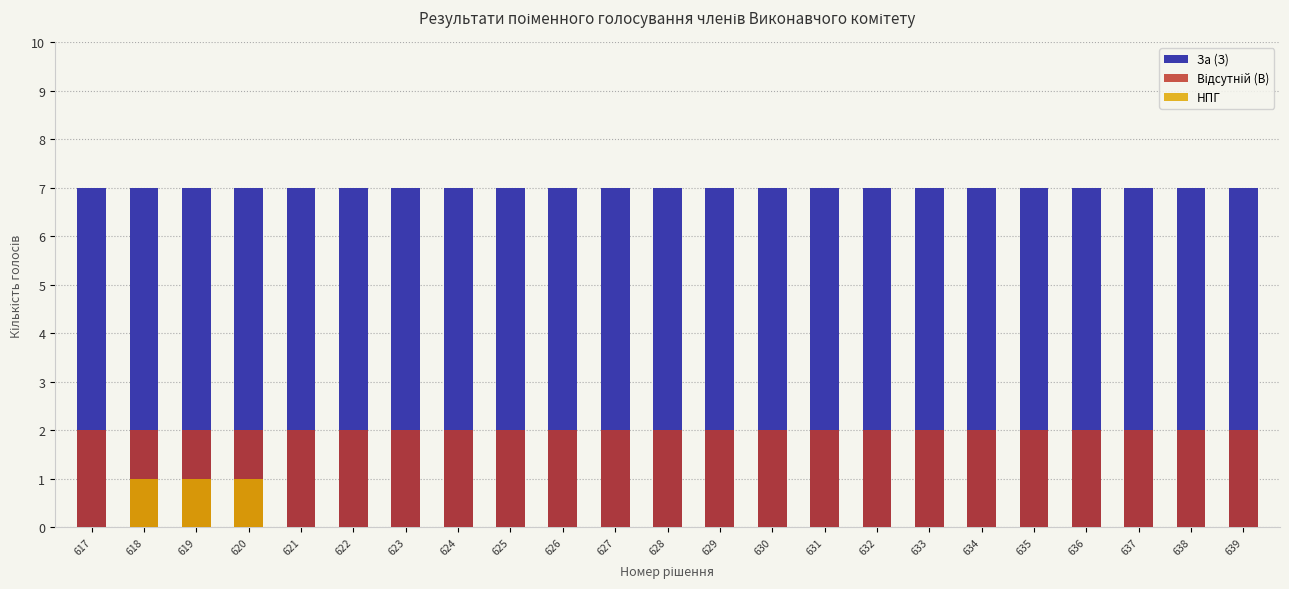

How many bars are there in each group?

3